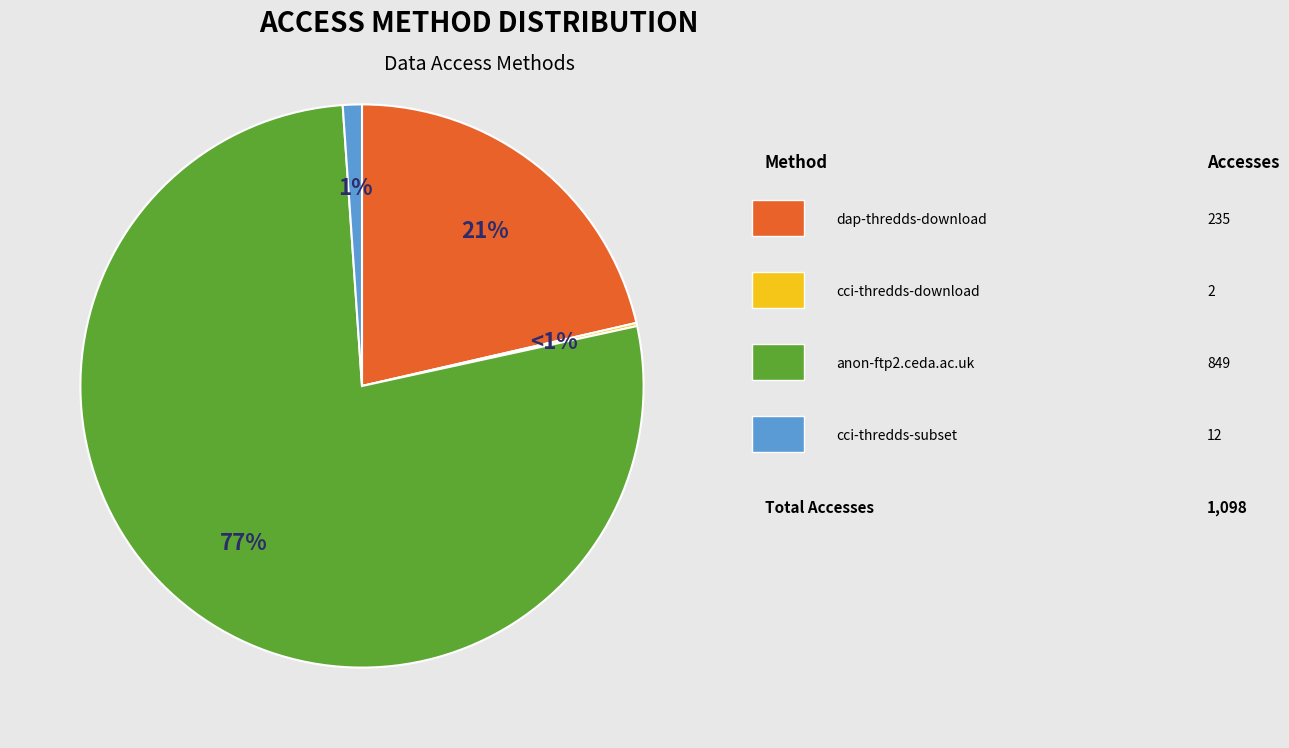

What is the majority slice?

anon-ftp2.ceda.ac.uk